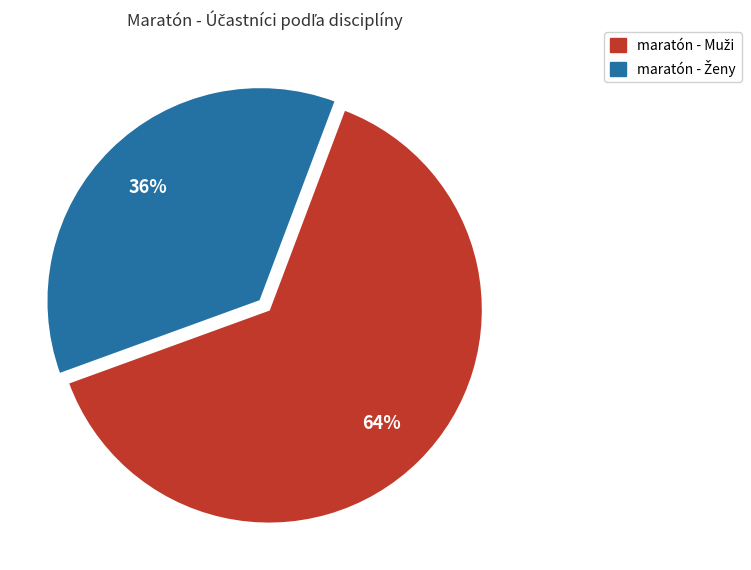

Count the number of slices in the pie.

2